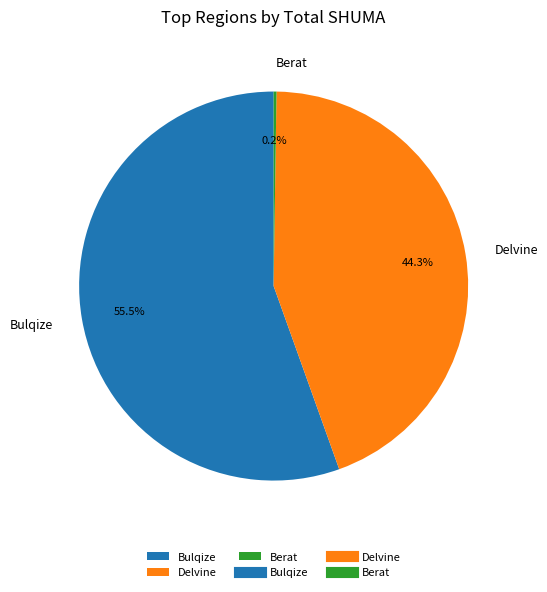

Which has a higher value, Bulqize or Delvine?

Bulqize